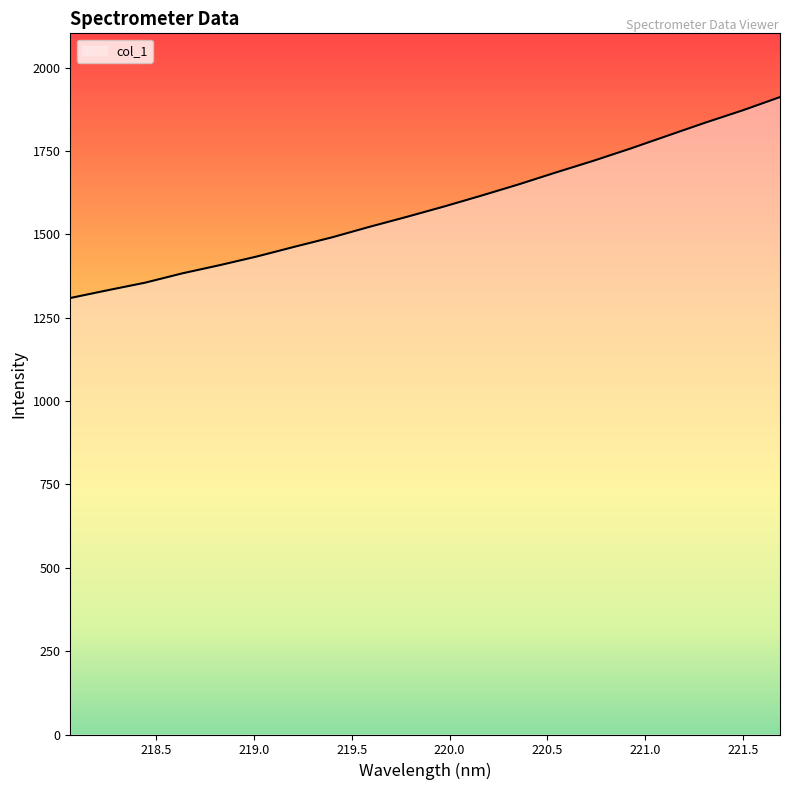

What is the average value?

1584.2